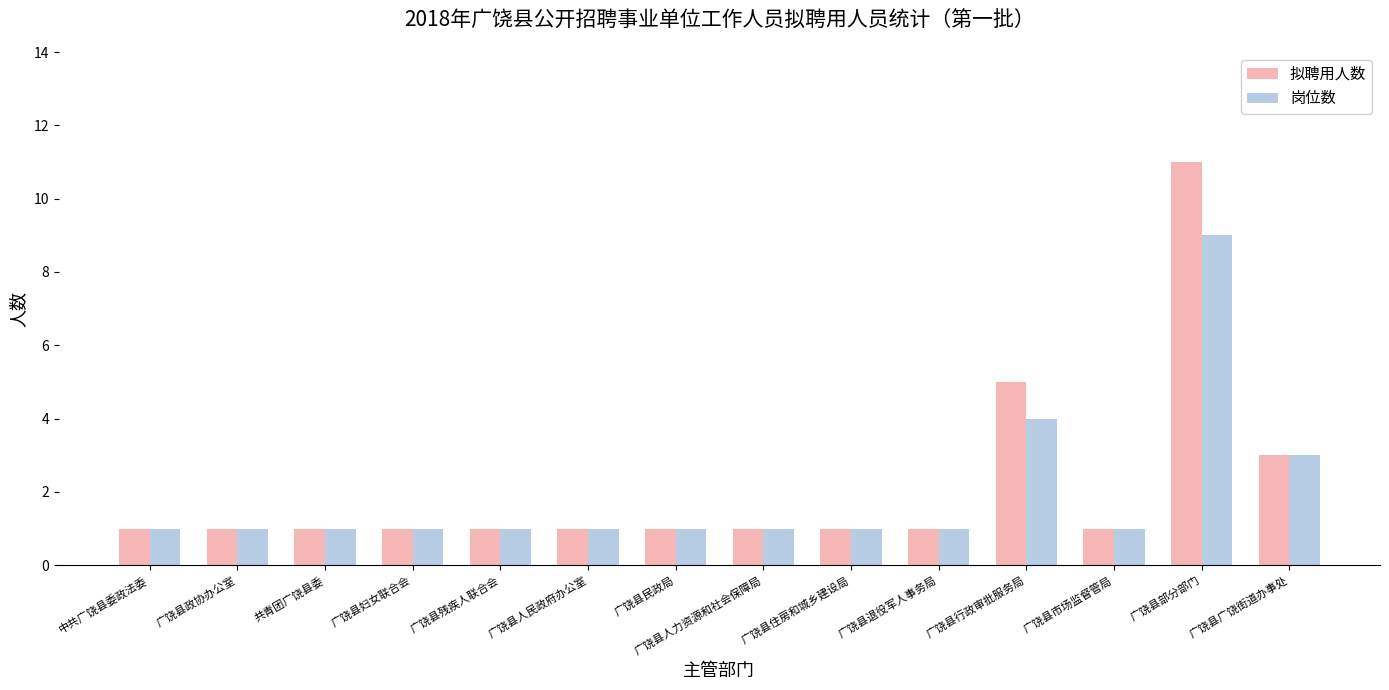

How many bars are there in each group?

2